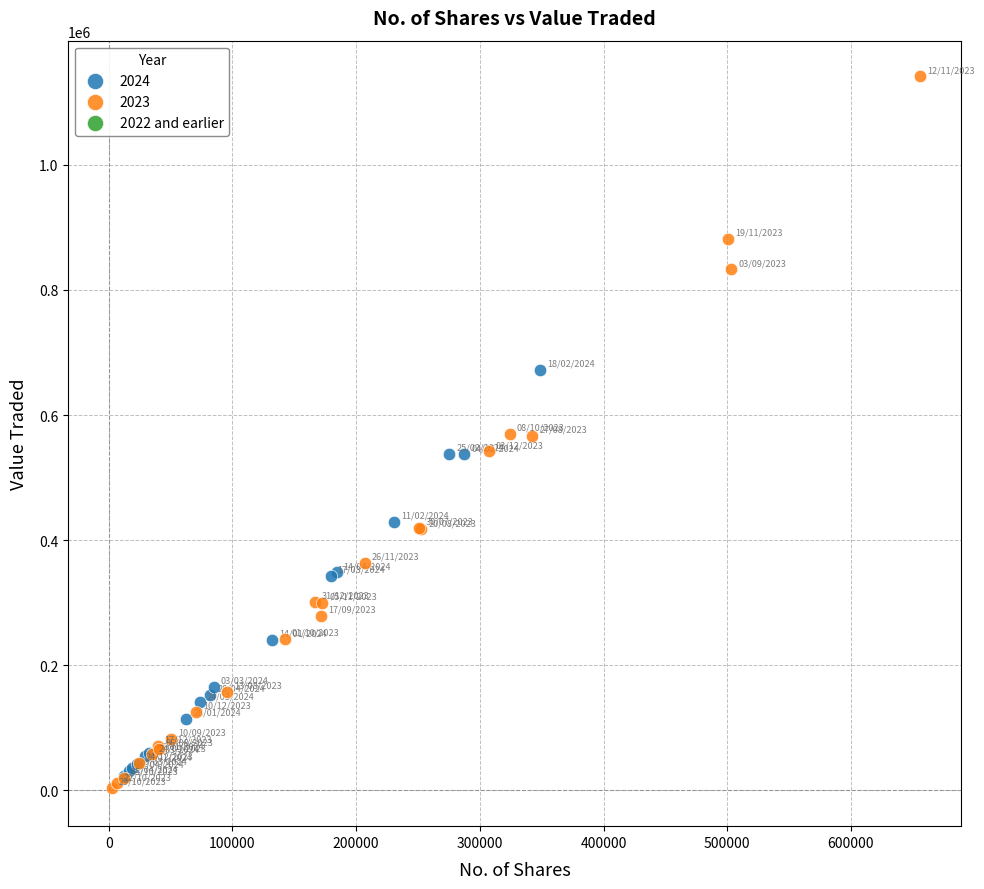

Which series contains the highest Y value?

2023